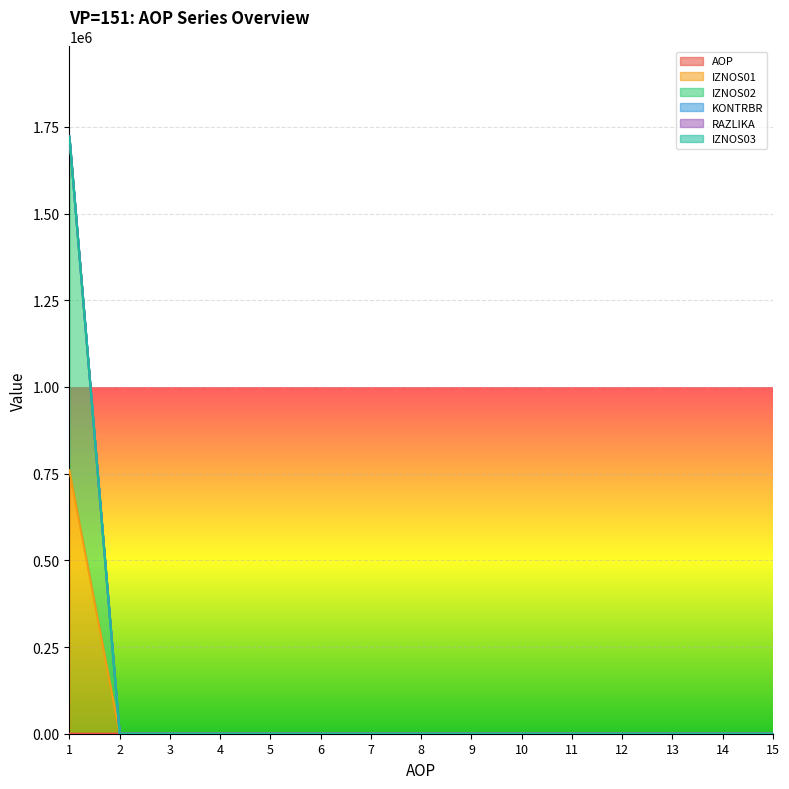

How many values in the AOP series exceed 8?

7